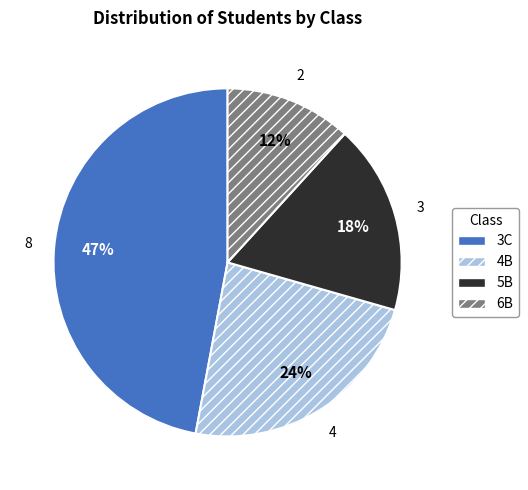

Is there any slice that represents more than half of the pie?

No